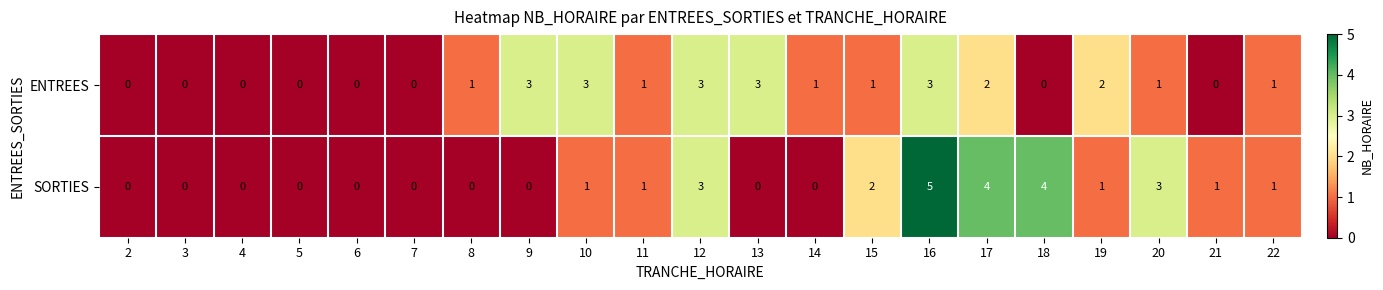

At which category is the sum across all series the highest?

16